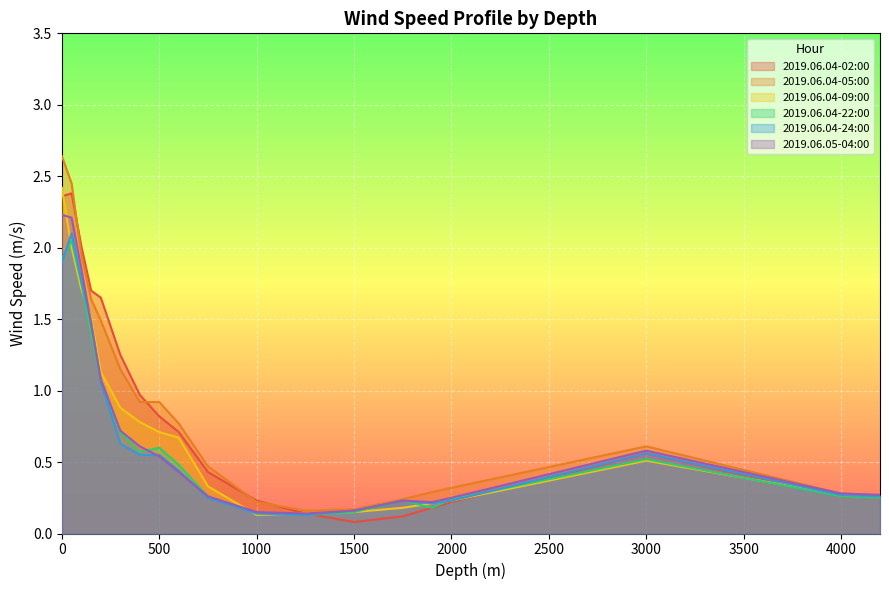

List the series in order of their peak value, lowest first.

2019.06.04-22:00, 2019.06.04-24:00, 2019.06.05-04:00, 2019.06.04-02:00, 2019.06.04-09:00, 2019.06.04-05:00